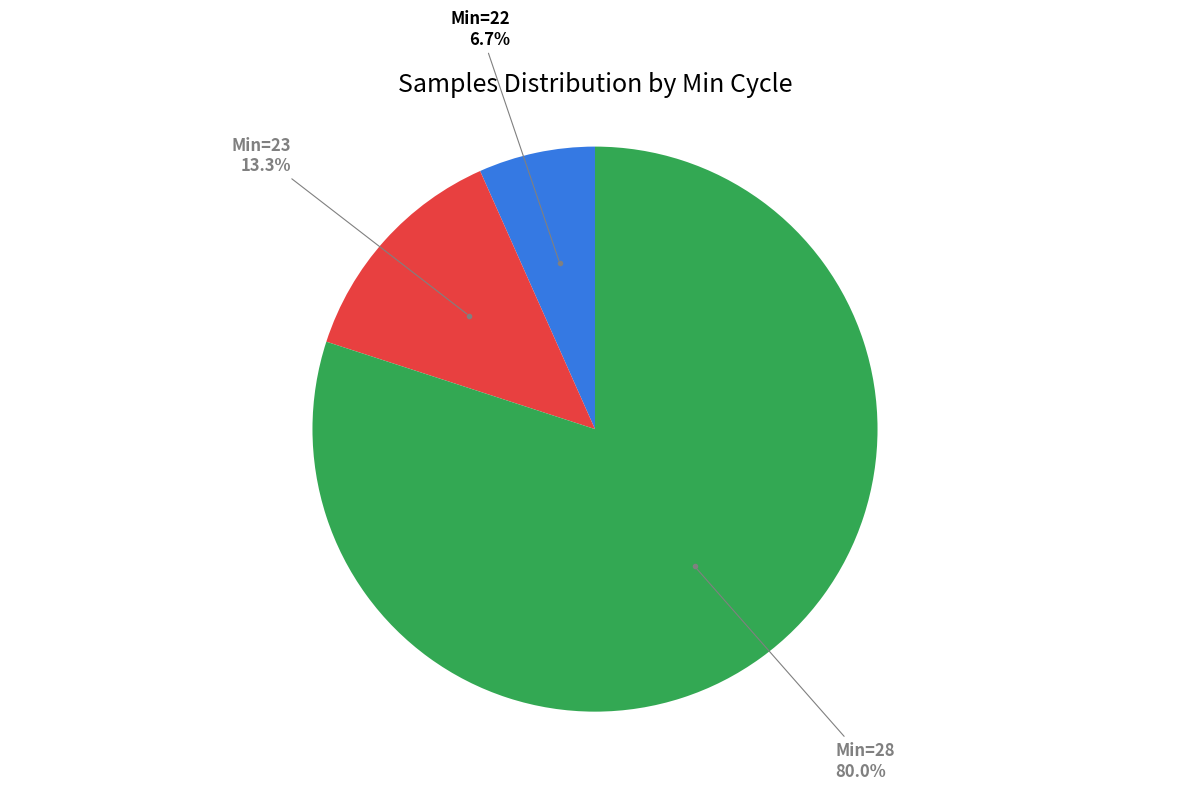

Is there any slice that represents more than half of the pie?

Yes